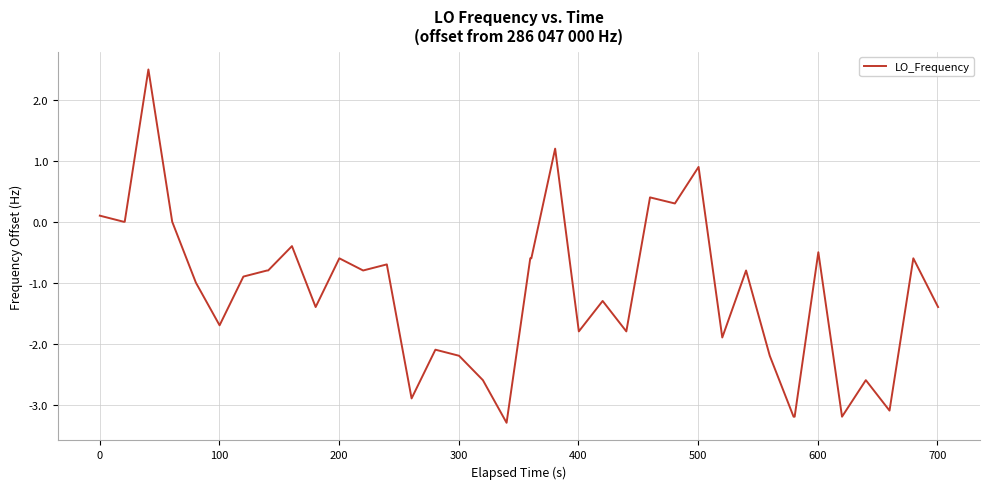

What is the greatest value displayed?

2.5